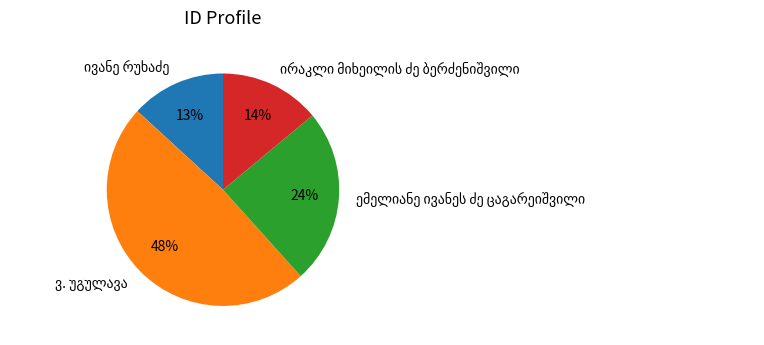

Is there a majority slice in this chart?

No